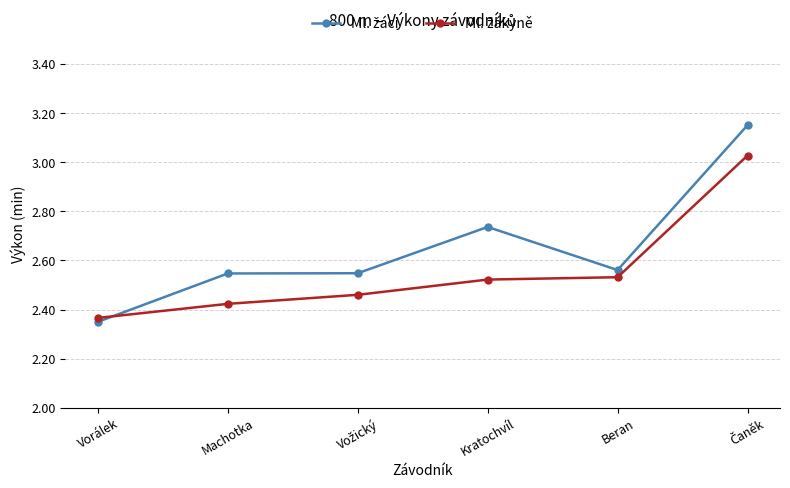

What is the label of the 1st point from the left?

Vorálek